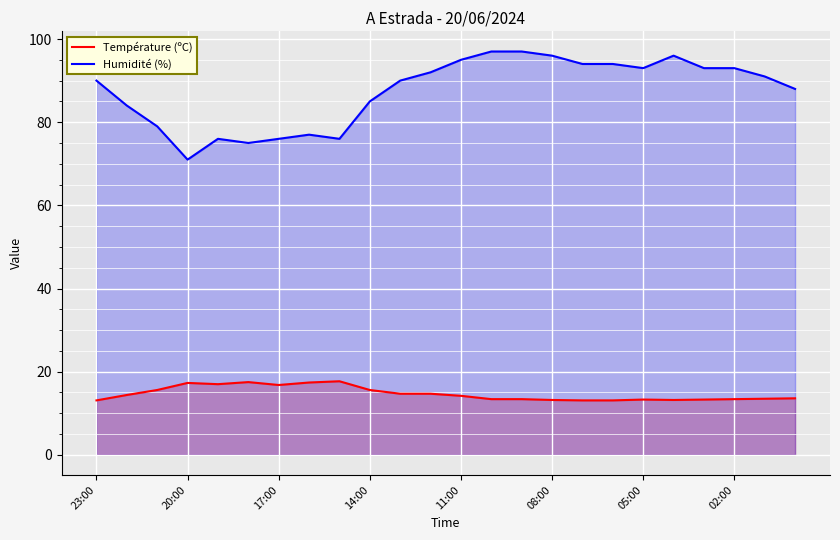

Rank the series by their maximum value, from lowest to highest.

Température (ºC), Humidité (%)